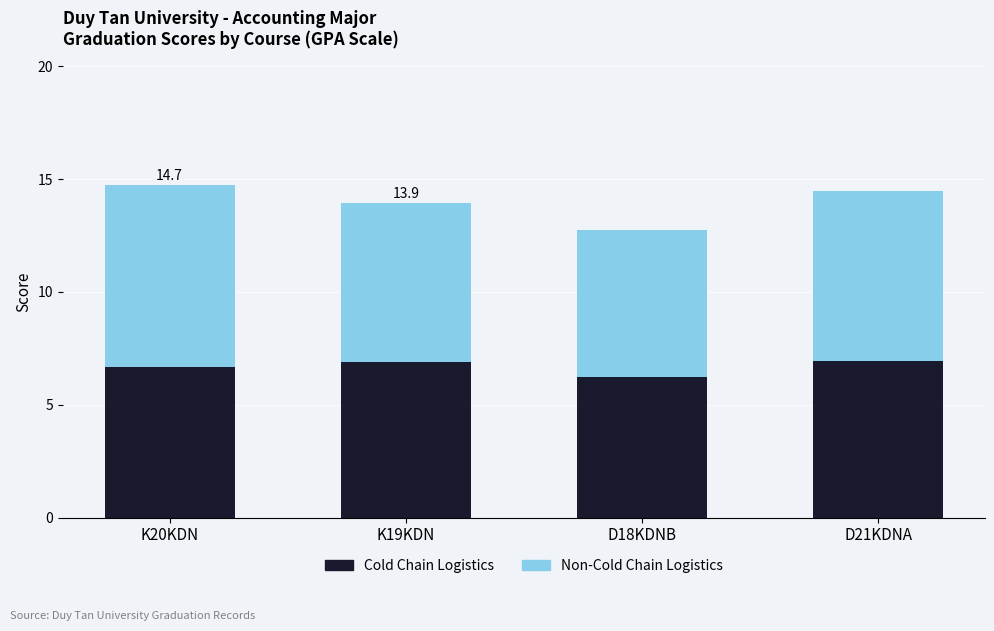

What is the total value across all series at K20KDN?

14.7